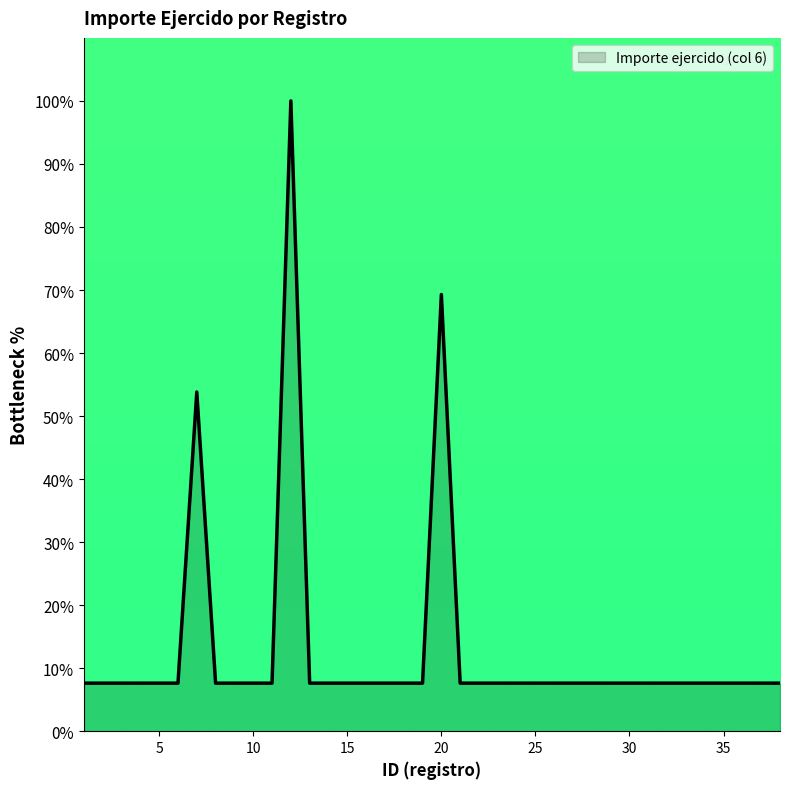

What is the smallest value displayed?

7.6